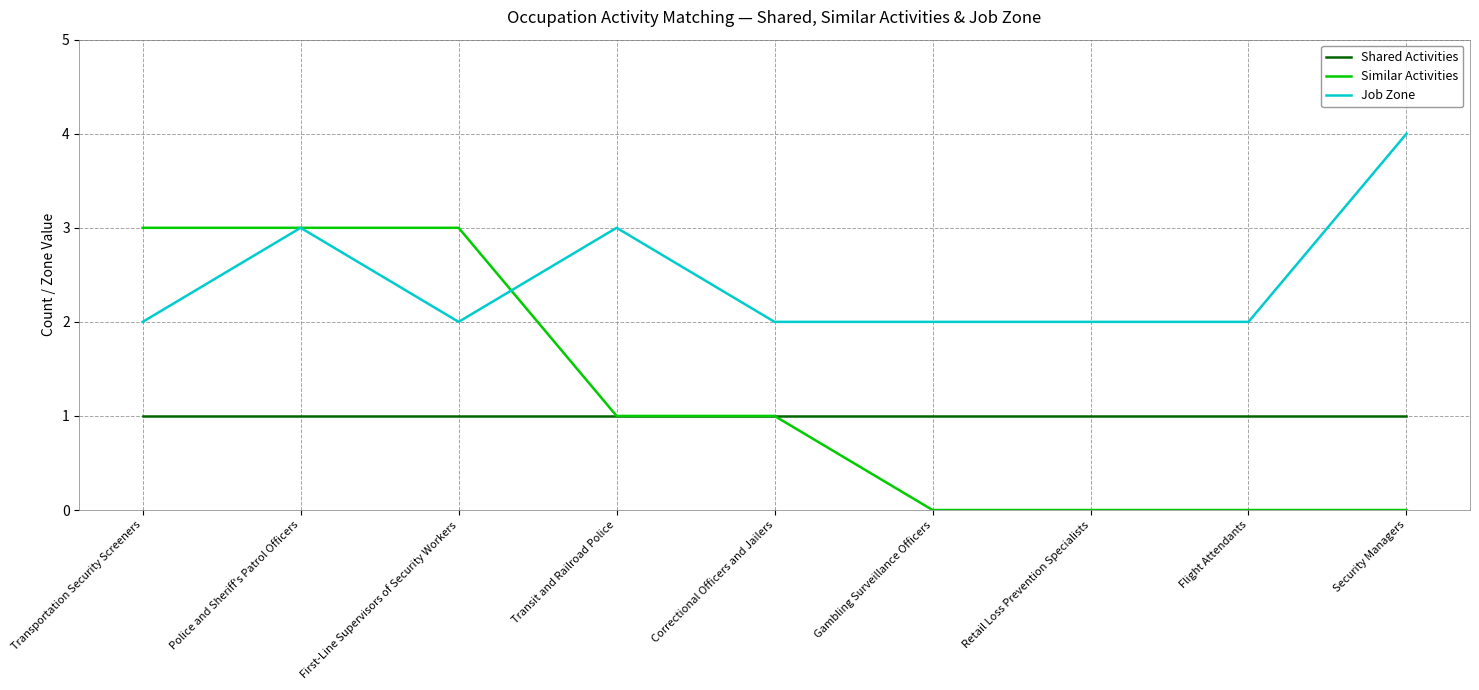

What position from the left is Flight Attendants?

8